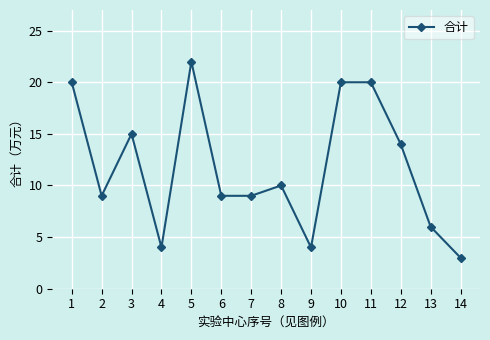

The value at 2 is 9. True or false?

True